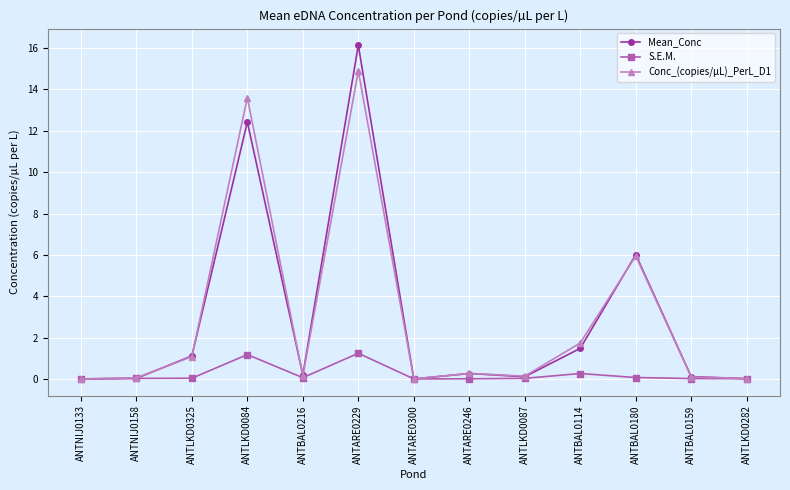

Is it true that Conc_(copies/µL)_PerL_D1 equals 10.2 at ANTARE0300?

False